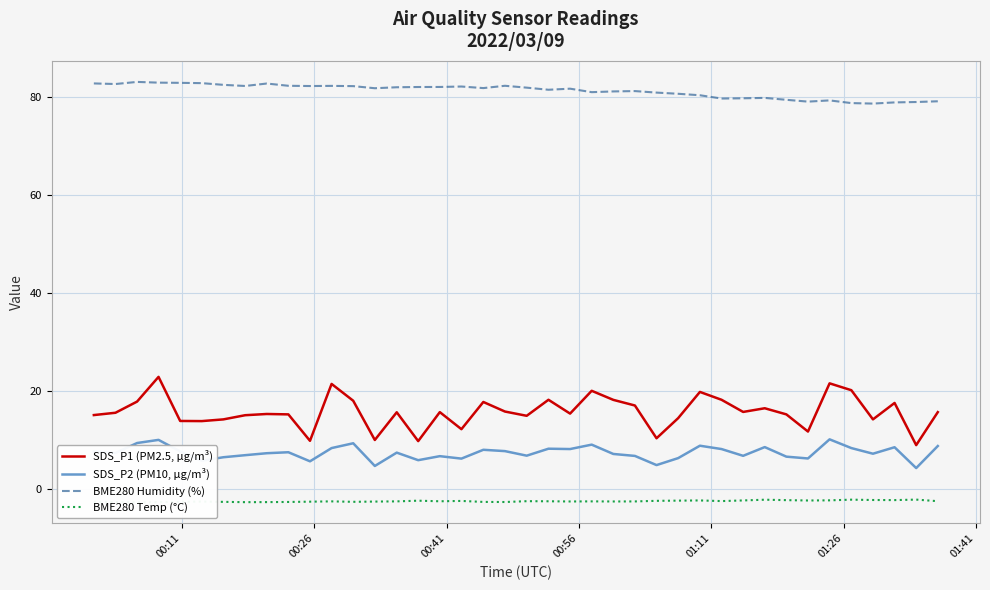

What is the maximum value for SDS_P2 (PM10, µg/m³)?

10.2